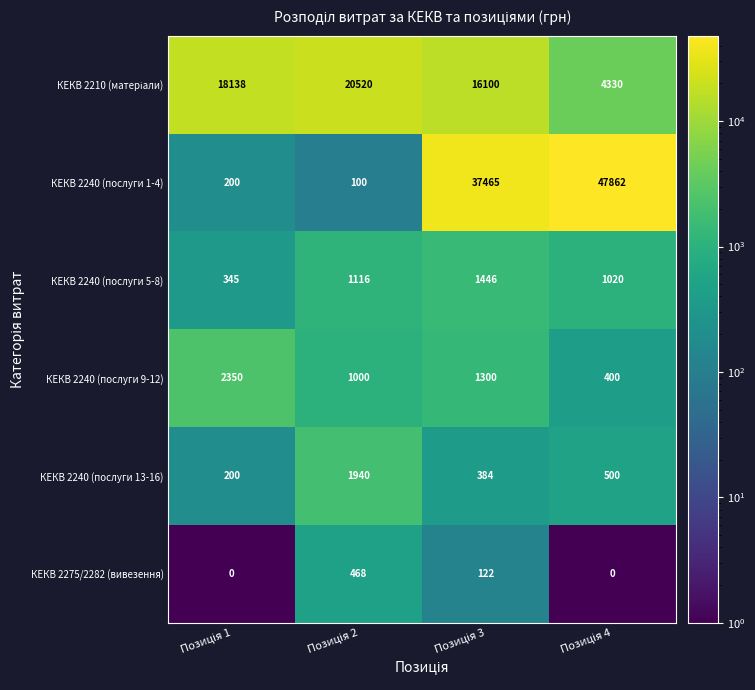

Which series has the largest total across all categories?

КЕКВ 2240 (послуги 1-4)